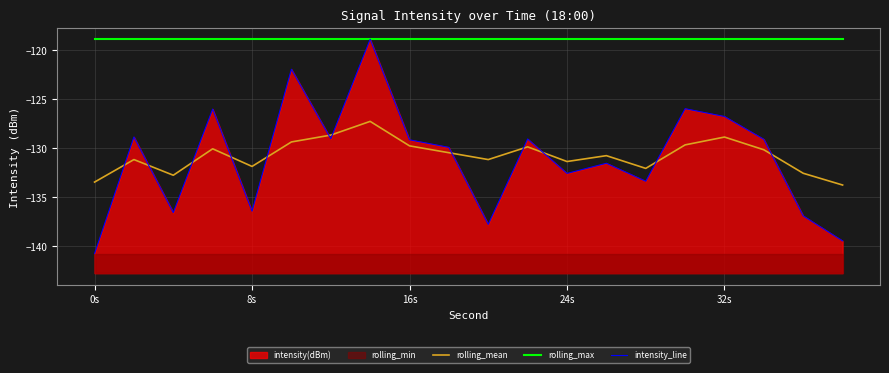

What is the lowest value of the rolling_mean series?

-133.8